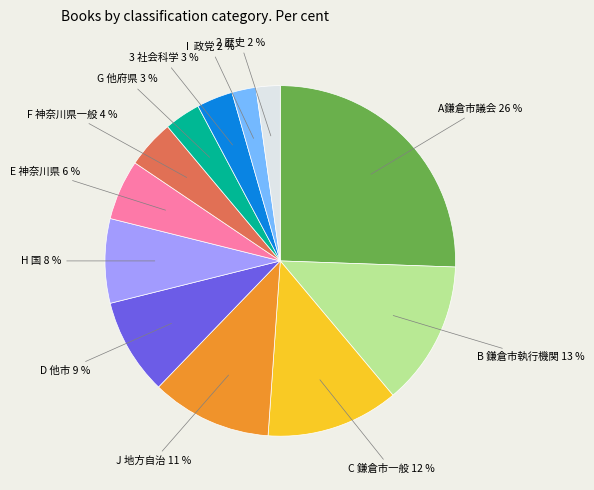

Does any single category account for the majority?

No